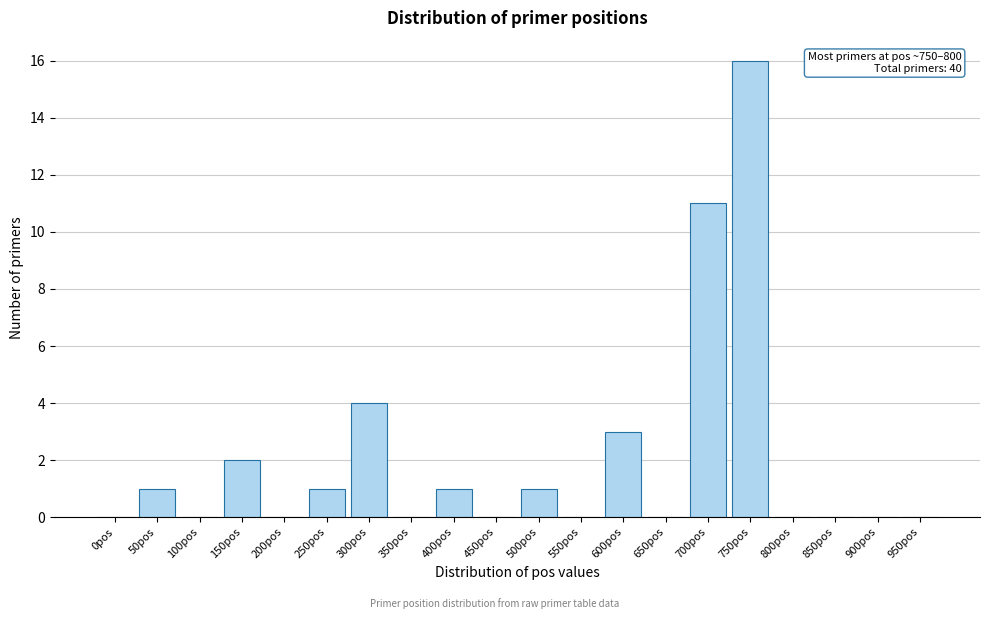

Reading left to right, transcribe all the data shown in this chart.

0pos=0	50pos=1	100pos=0	150pos=2	200pos=0	250pos=1	300pos=4	350pos=0	400pos=1	450pos=0	500pos=1	550pos=0	600pos=3	650pos=0	700pos=11	750pos=16	800pos=0	850pos=0	900pos=0	950pos=0